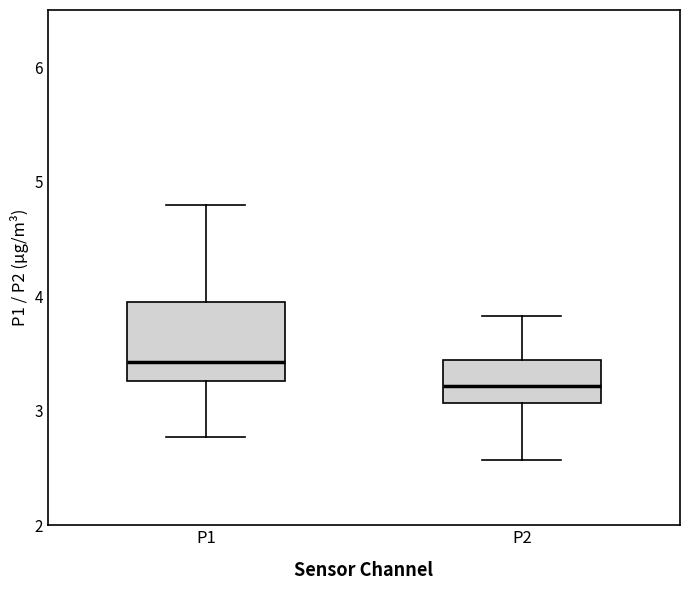

Which box has the highest median line?

P1